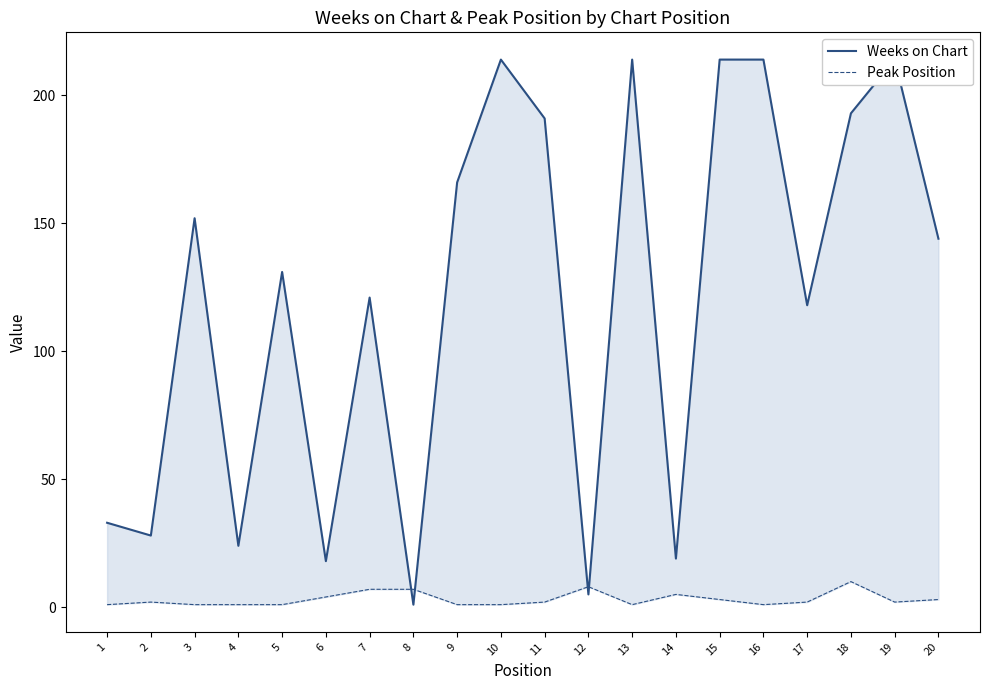

True or false: Peak Position has more than 0 interior local peaks.

True